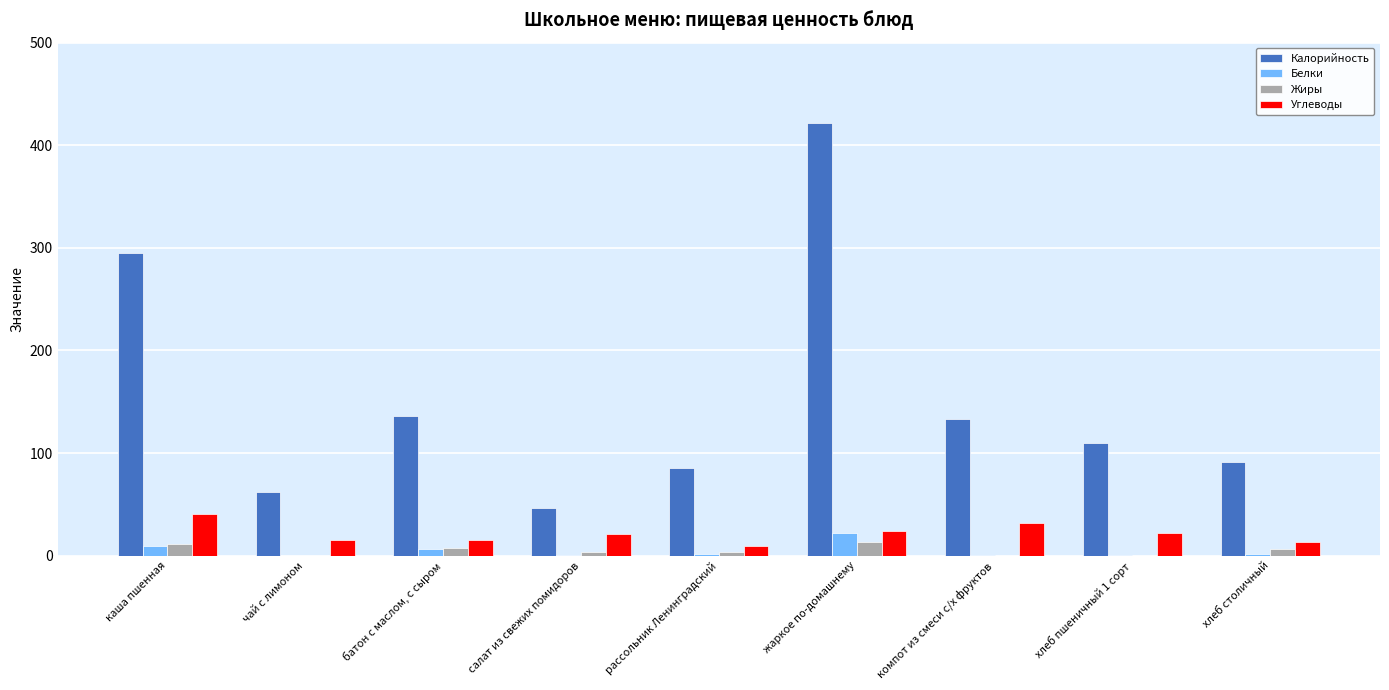

Between рассольник Ленинградский and хлеб пшеничный 1 сорт, which series saw the biggest shift?

Калорийность